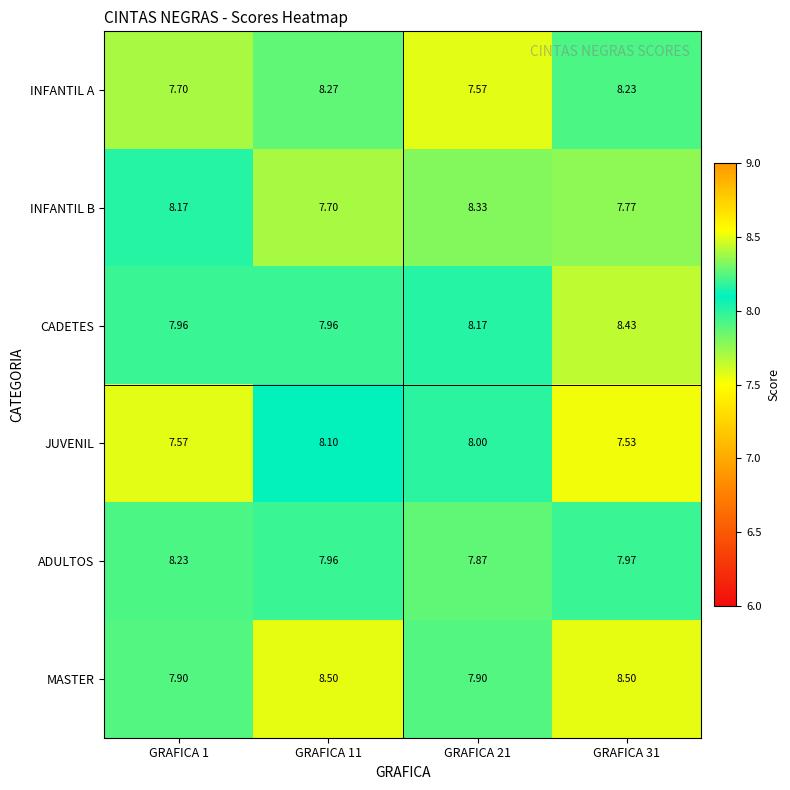

Is the value of INFANTIL B at GRAFICA 31 greater than the value of MASTER at GRAFICA 11?

No